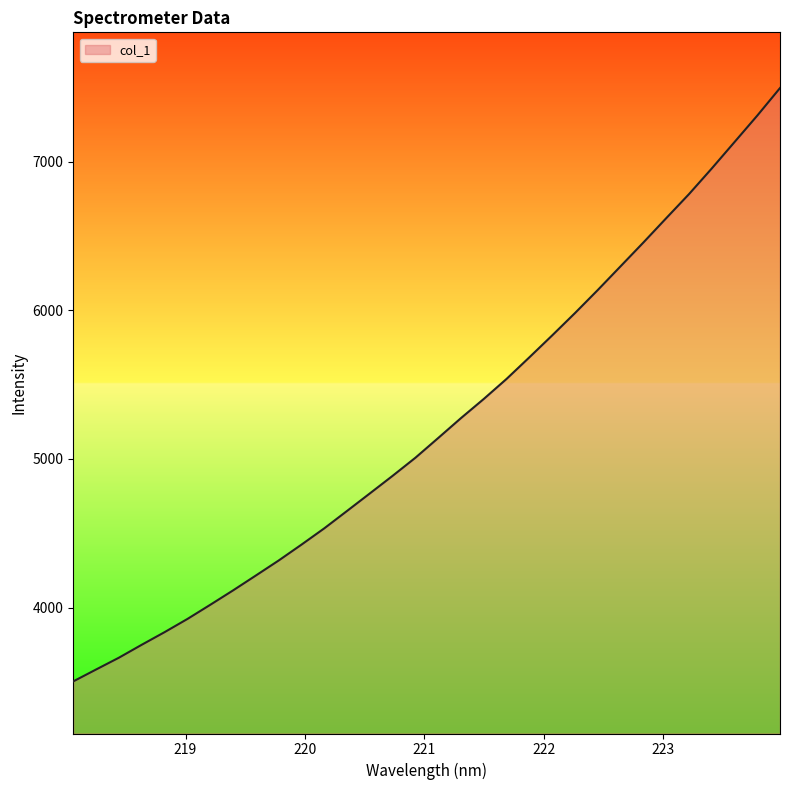

How many series are shown in this chart?

1